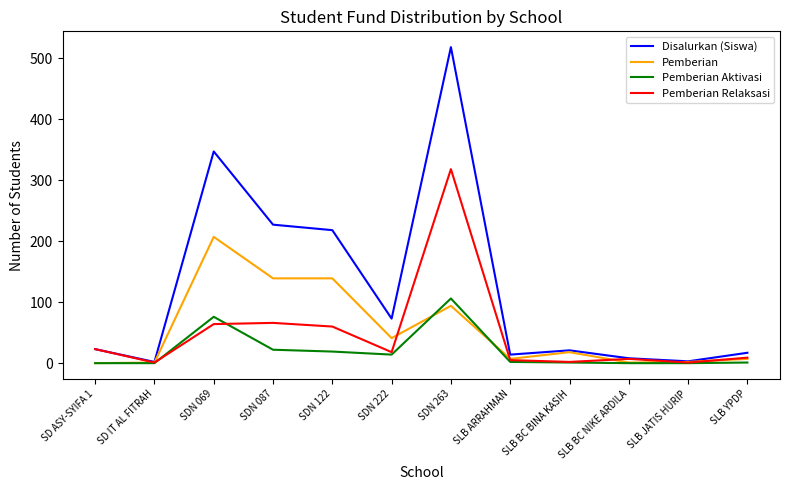

Which series has the largest total across all categories?

Disalurkan (Siswa)